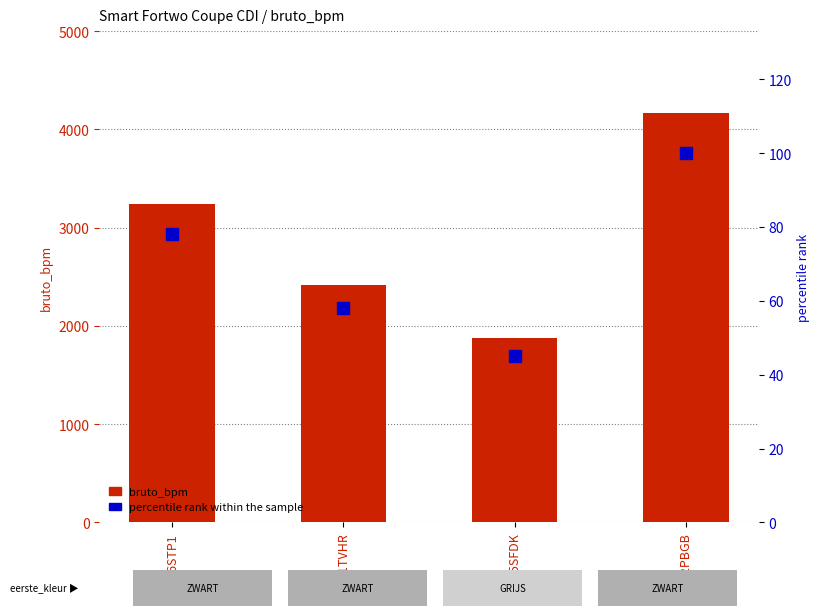

List the labels in order of bruto_bpm value, largest first.

92PBGB, 16STP1, 61TVHR, 75SFDK